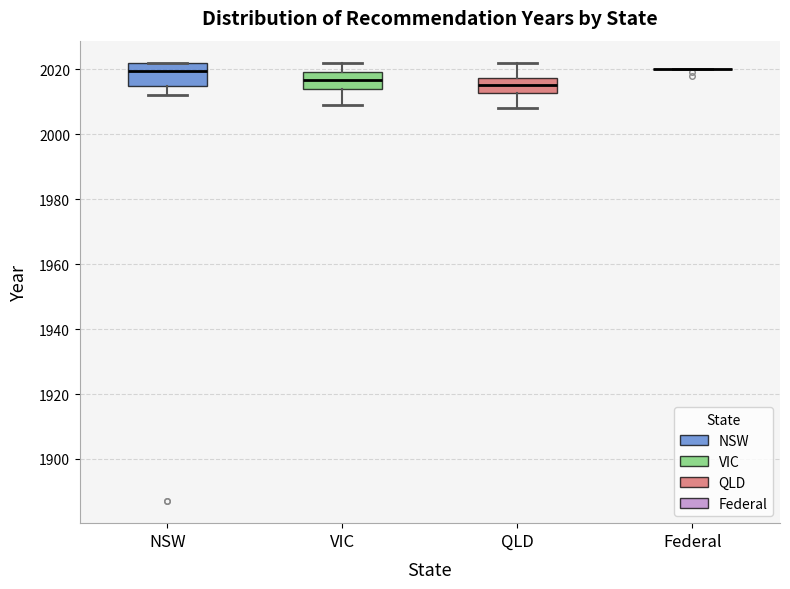

Reading left to right, transcribe this box plot: for each box, give where its median line is, the range the box spans, and where its two whiskers end, as read against the y-axis. The values are not printed on the chart, so give them approximately, as read against the axis.

NSW: median 2020, box 2014 to 2022, whiskers 2012 to 2022
VIC: median 2016, box 2014 to 2020, whiskers 2010 to 2022
QLD: median 2016, box 2012 to 2018, whiskers 2008 to 2022
Federal: box collapsed to a line at 2020, whiskers 2020 to 2020